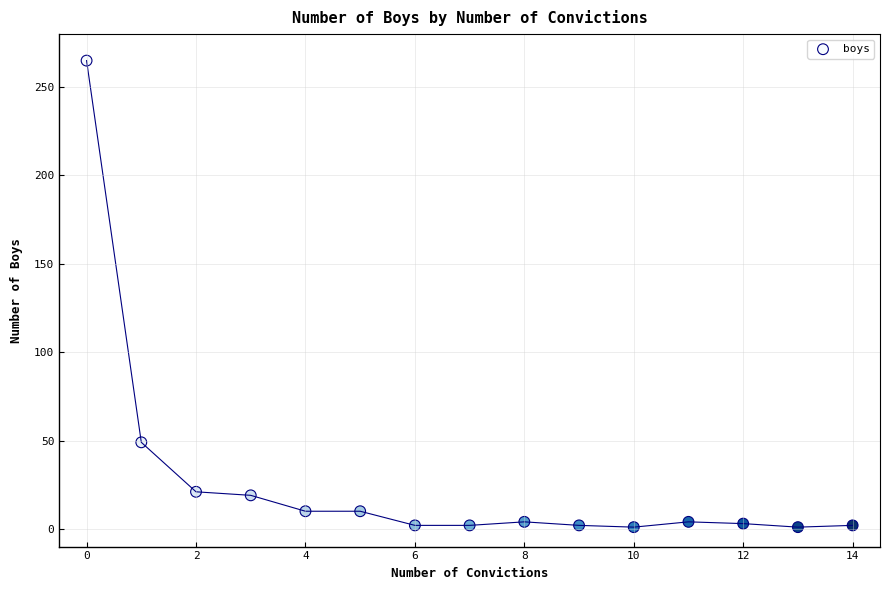

What Y value in the scatter plot is closest to 133?

49